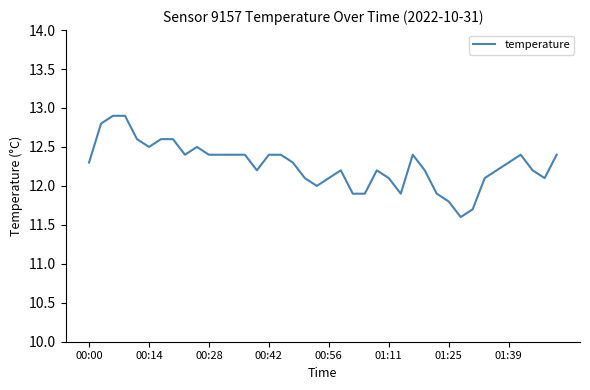

What is the sum of all values?

490.7